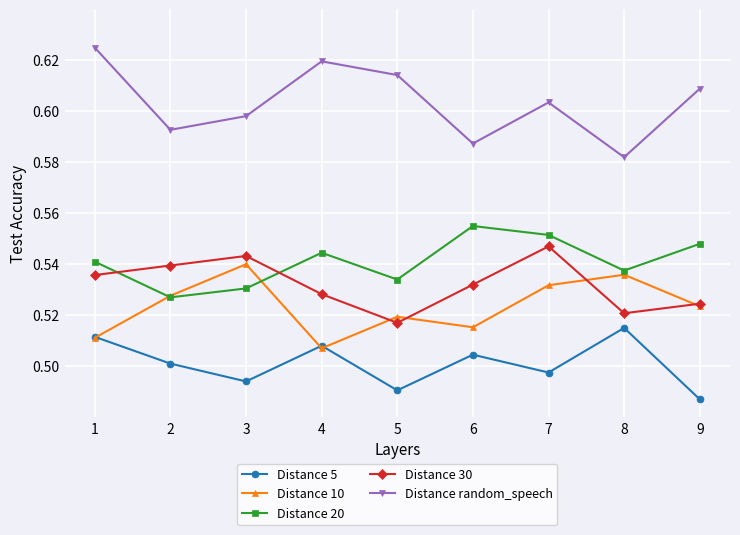

How many intersections are there between Distance 20 and Distance 10?

2